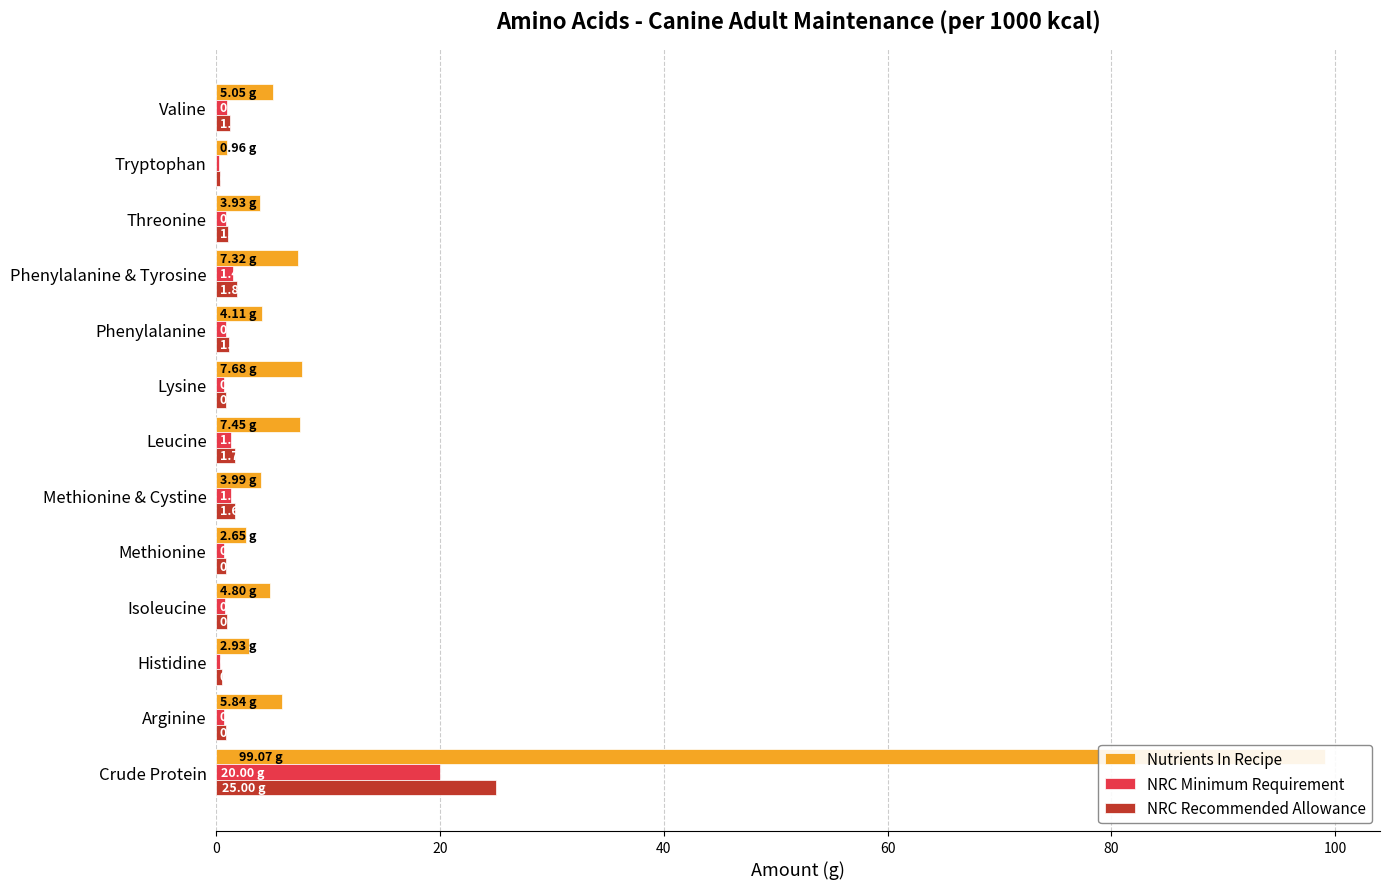

Are the bars grouped side by side (vs. stacked)?

Yes